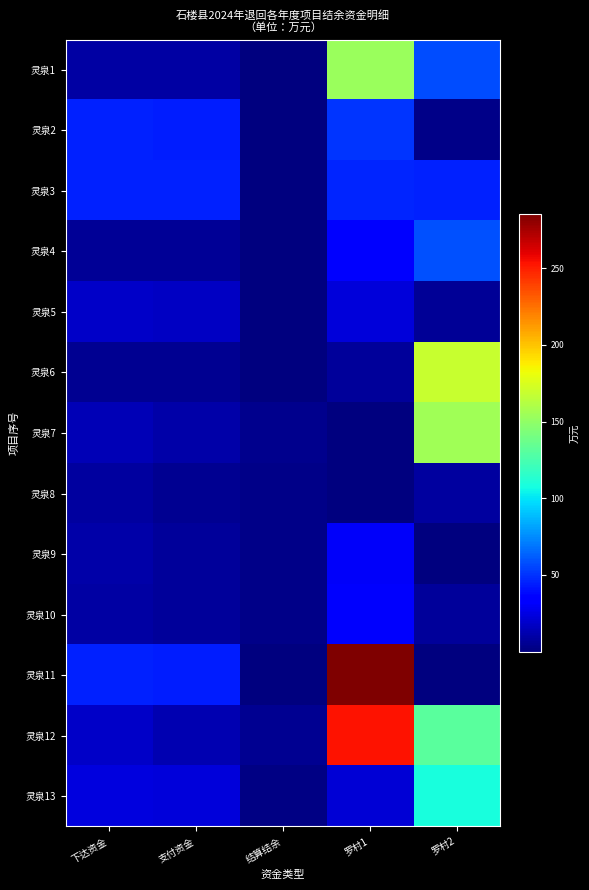

At which category is the sum across all series the highest?

罗村1